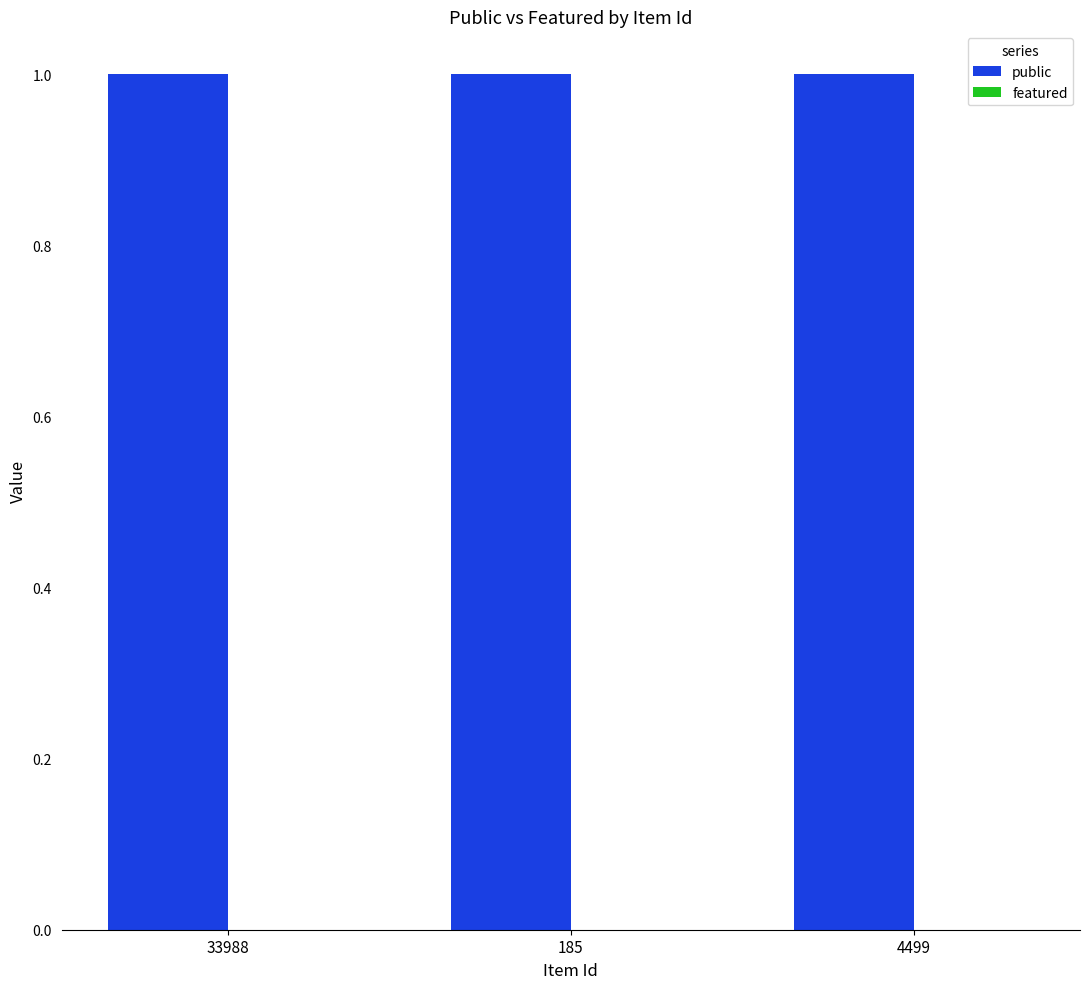

Count the number of categories in the chart.

3